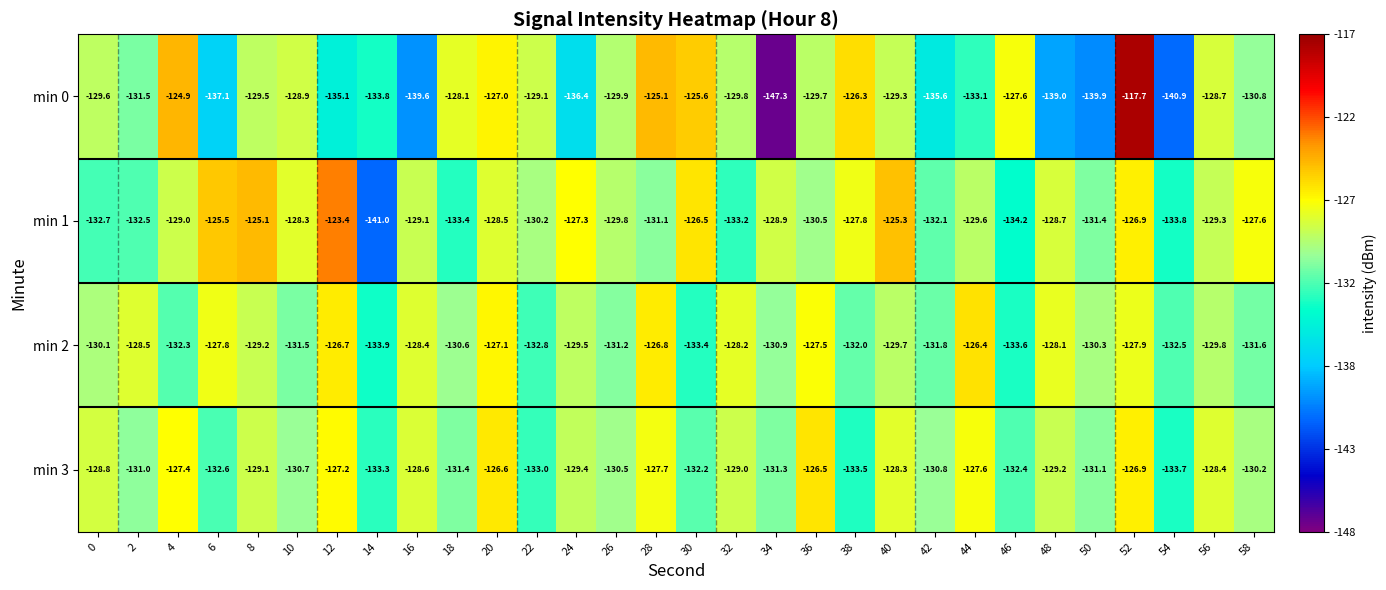

The min 2 series shows -128.2 at 32. True or false?

True